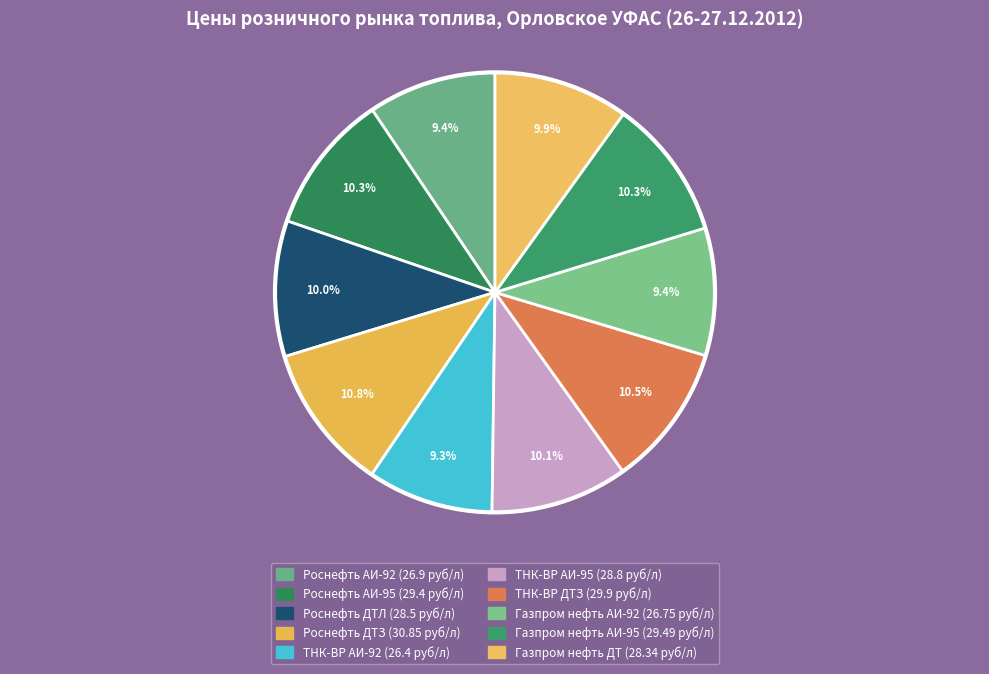

To the nearest percent, what is the combined percentage of Газпром нефть АИ-95 and ТНК-ВР ДТЗ?

21%